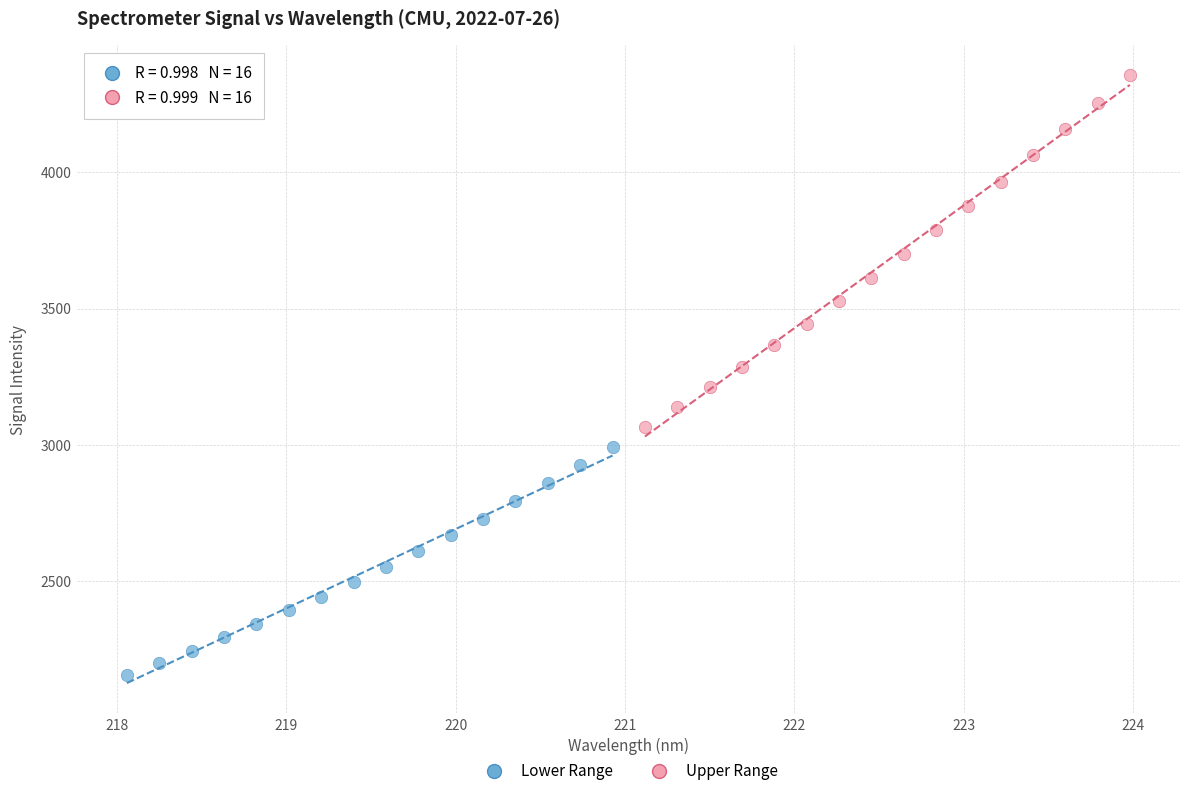

Which series reaches the minimum Y coordinate?

Lower Range